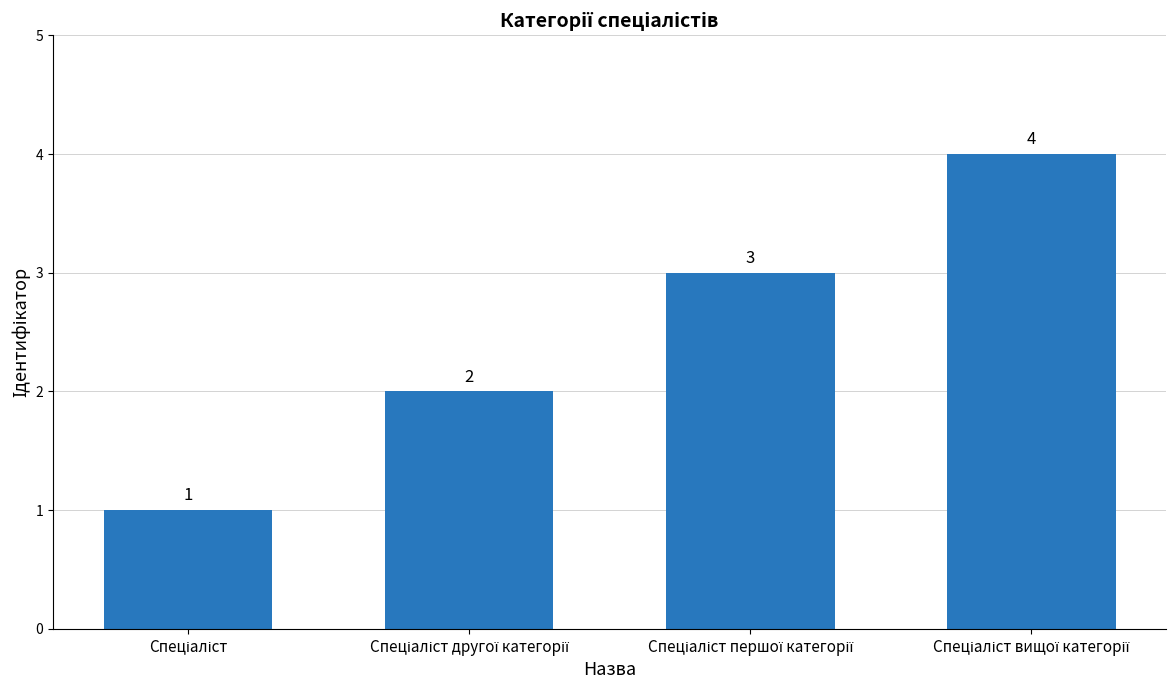

What is the sum of all values?

10